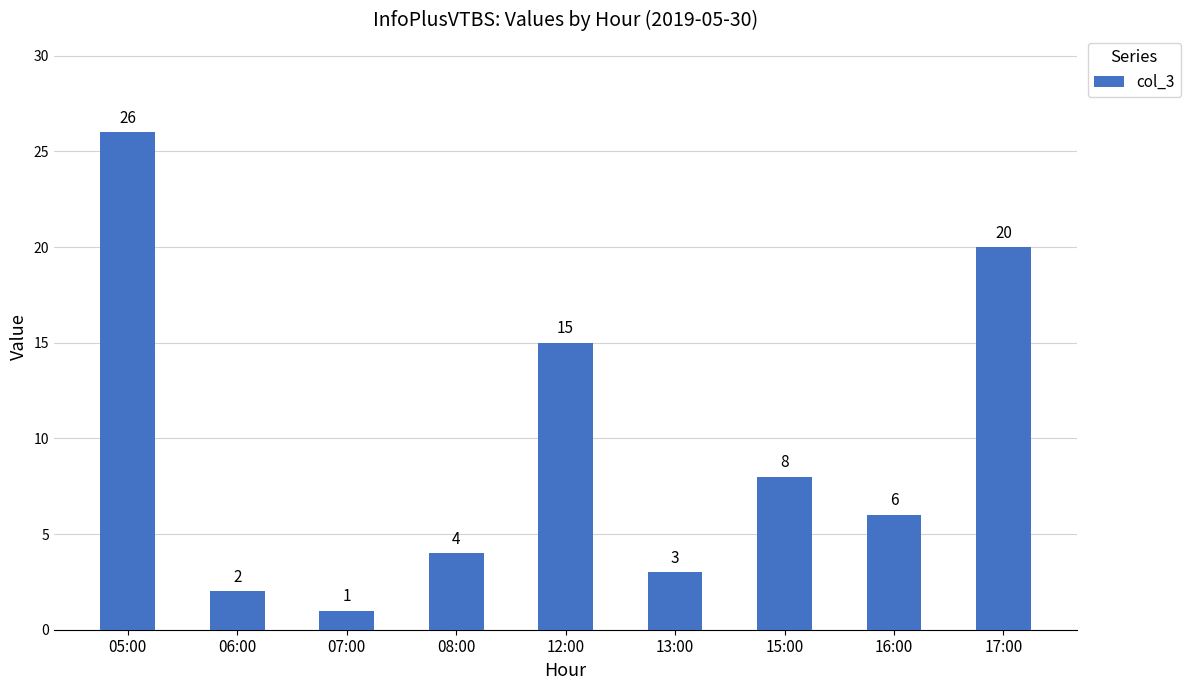

What is the average value?

9